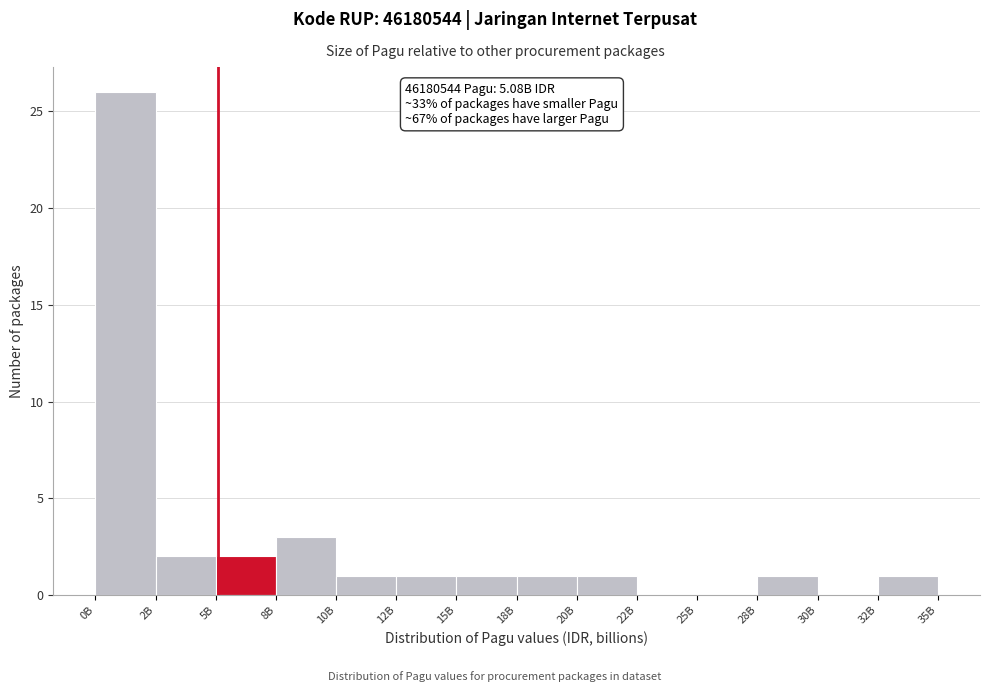

Reading right to left, transcribe all the data shown in this chart.

32B=1	30B=0	28B=1	25B=0	22B=0	20B=1	18B=1	15B=1	12B=1	10B=1	8B=3	5B=2	2B=2	0B=26